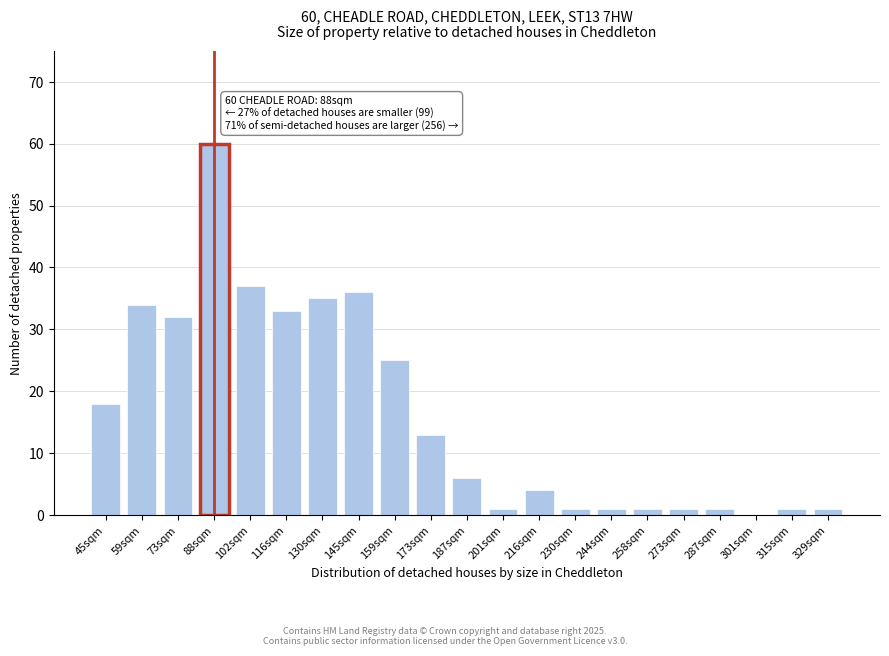

Reading left to right, transcribe all the data shown in this chart.

45sqm=18	59sqm=34	73sqm=32	88sqm=60	102sqm=37	116sqm=33	130sqm=35	145sqm=36	159sqm=25	173sqm=13	187sqm=6	201sqm=1	216sqm=4	230sqm=1	244sqm=1	258sqm=1	273sqm=1	287sqm=1	301sqm=0	315sqm=1	329sqm=1